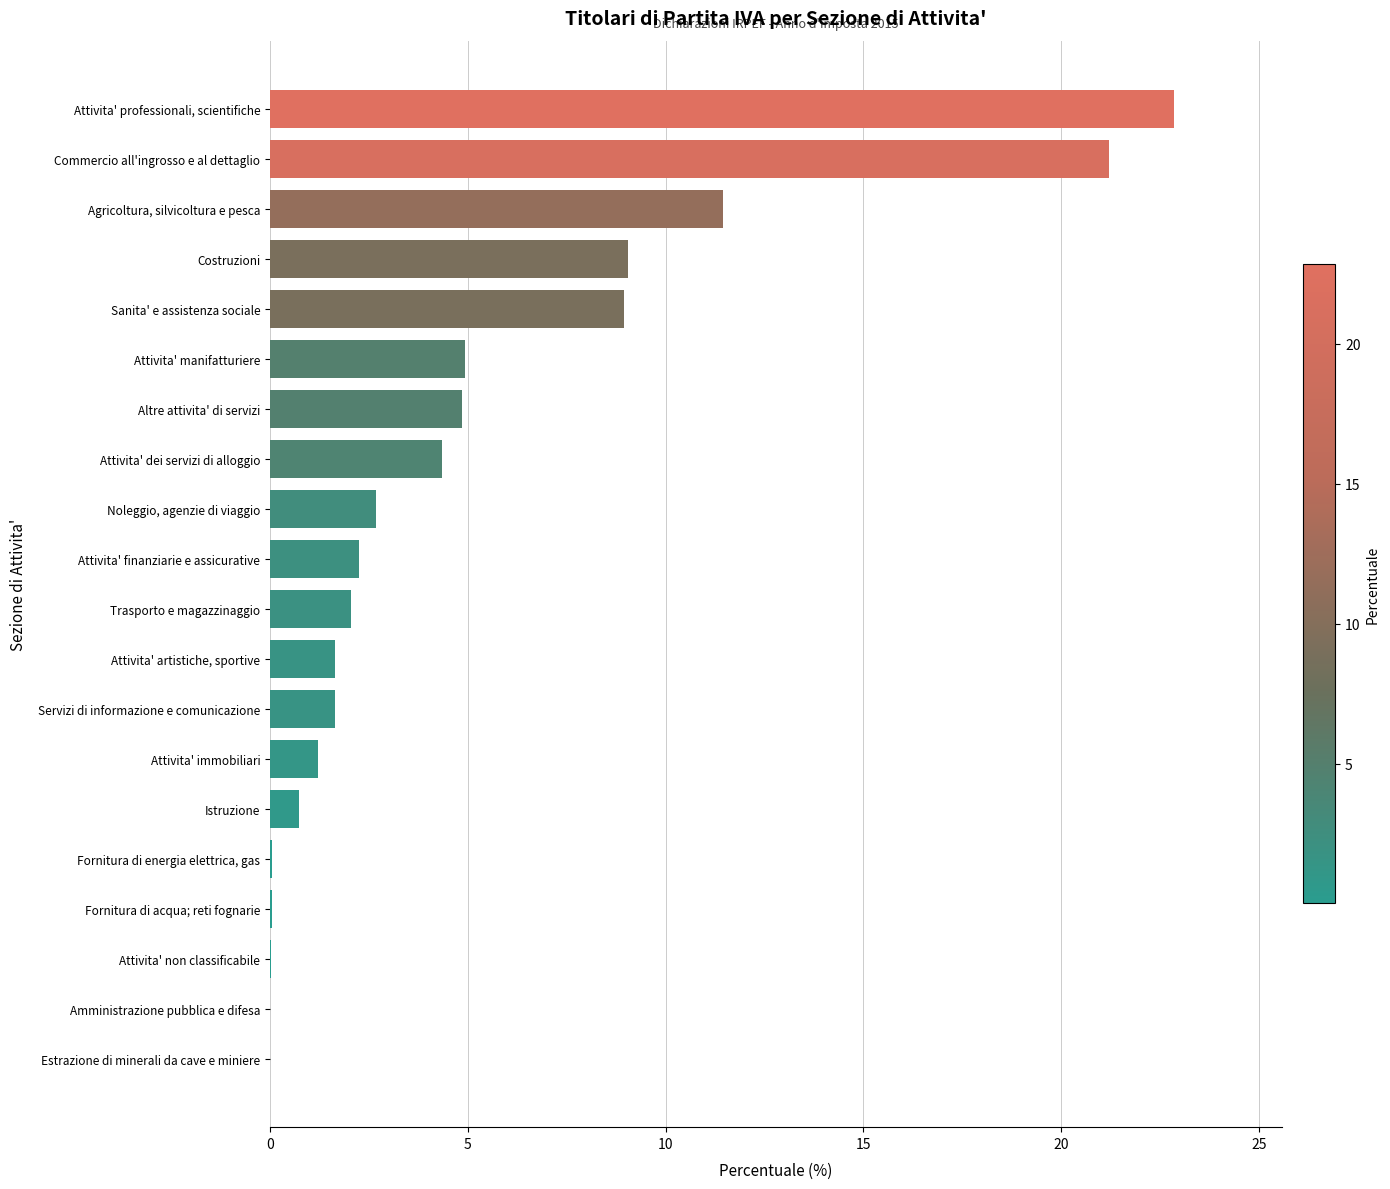

The chart shows a value of 2.0 at Attivita' immobiliari. True or false?

False